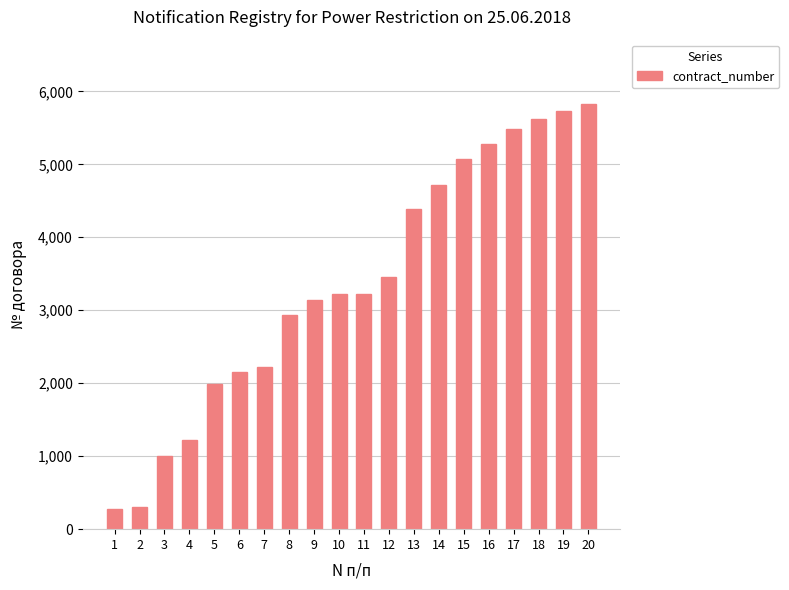

What is the value of the 5th bar from the left?

1984